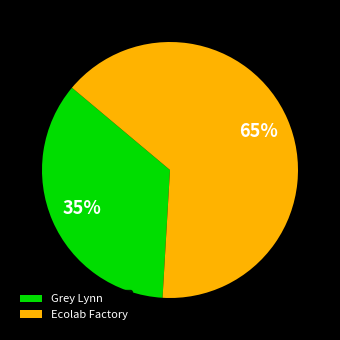

Rank the categories by value from highest to lowest.

Ecolab Factory, Grey Lynn